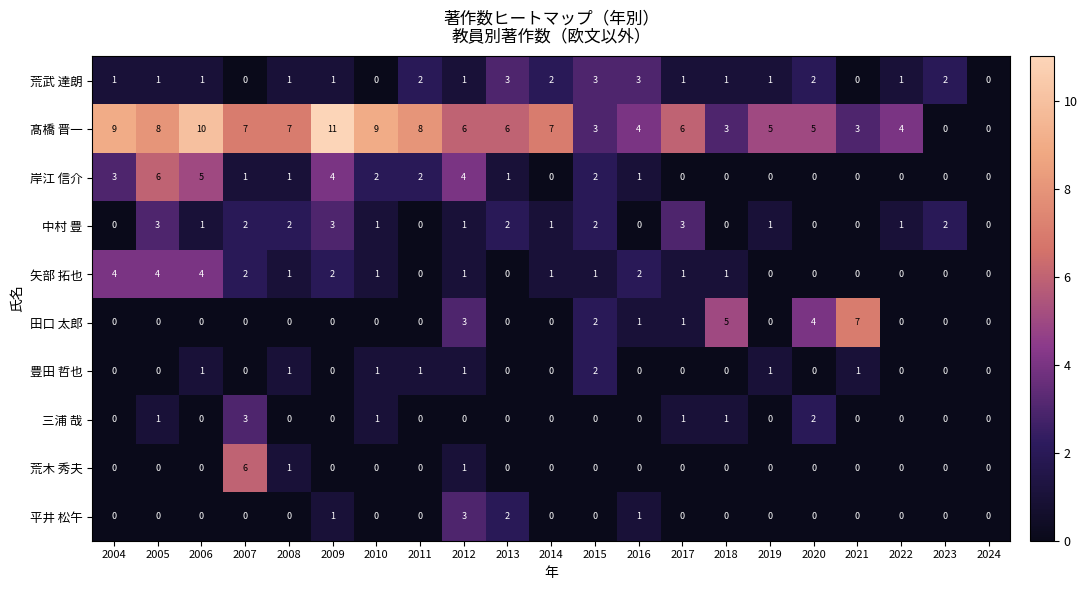

At which category does the chart reach its peak across all series?

2009